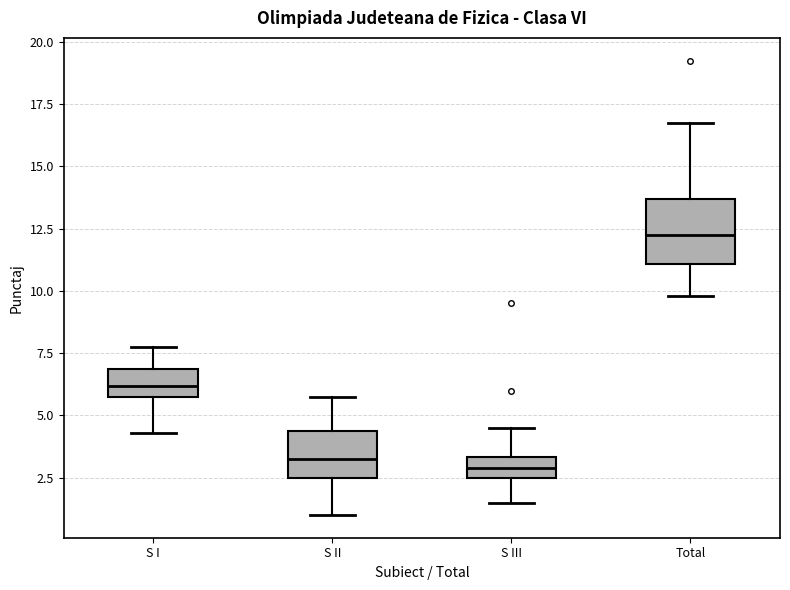

Which box is the tallest, from its lower edge to its upper edge?

Total